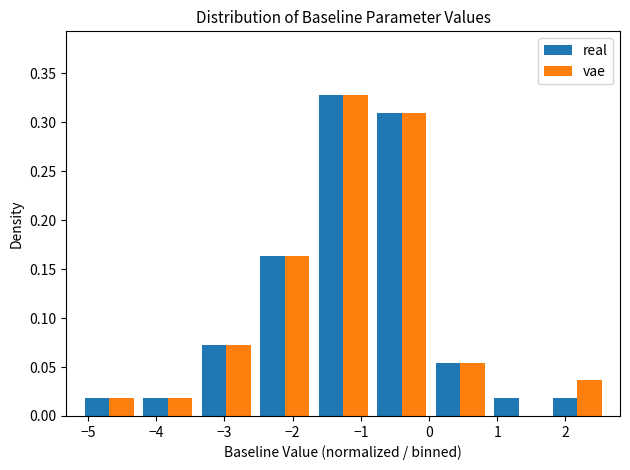

What is the height of the real bar covering 0.0 to 0.9 on the x-axis? Neither the bar edges nor the heights are printed on the chart, so give them approximately, as read against the axes.

0.055